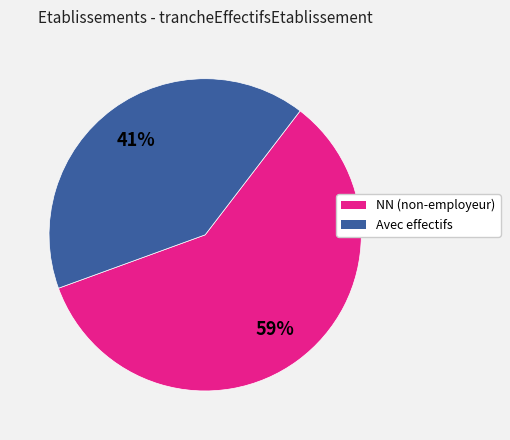

To the nearest percent, what portion does NN (non-employeur) represent?

59%